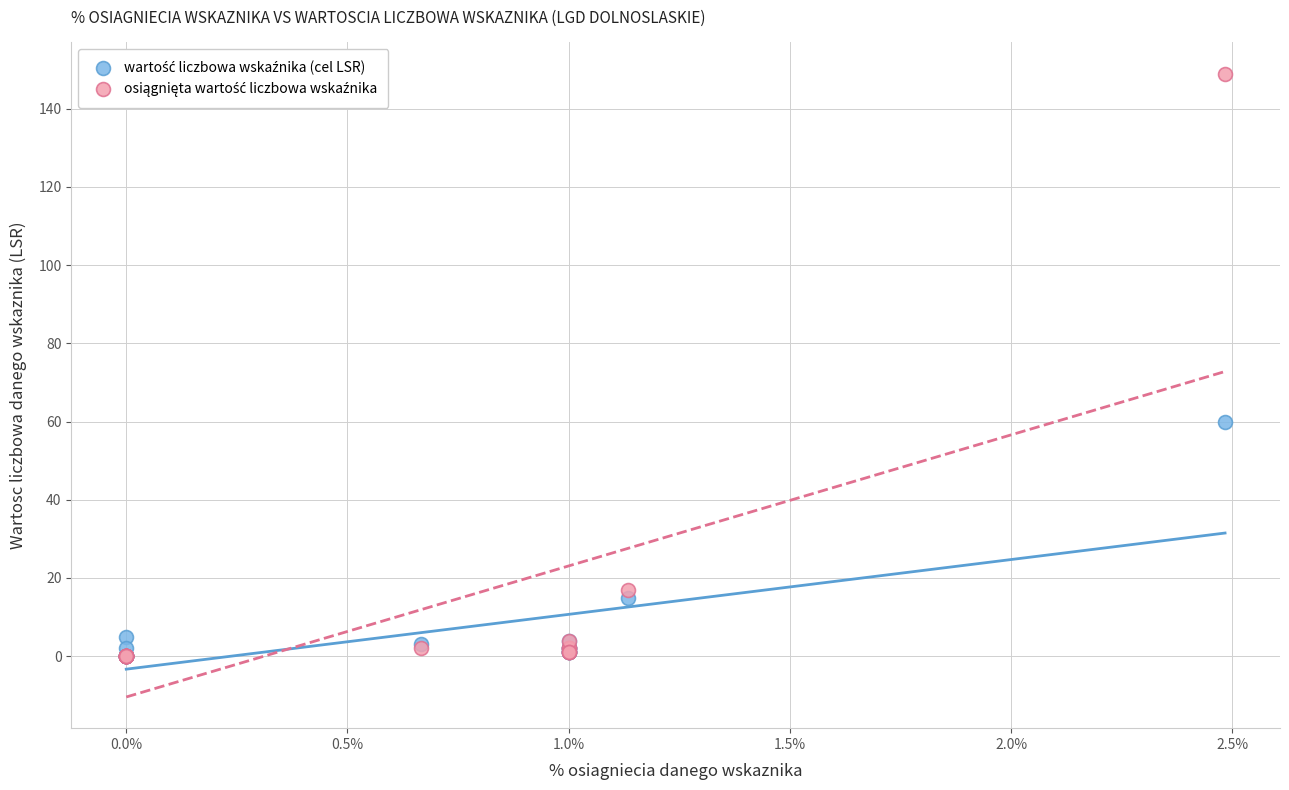

Across all series, what Y value is closest to 74?

60